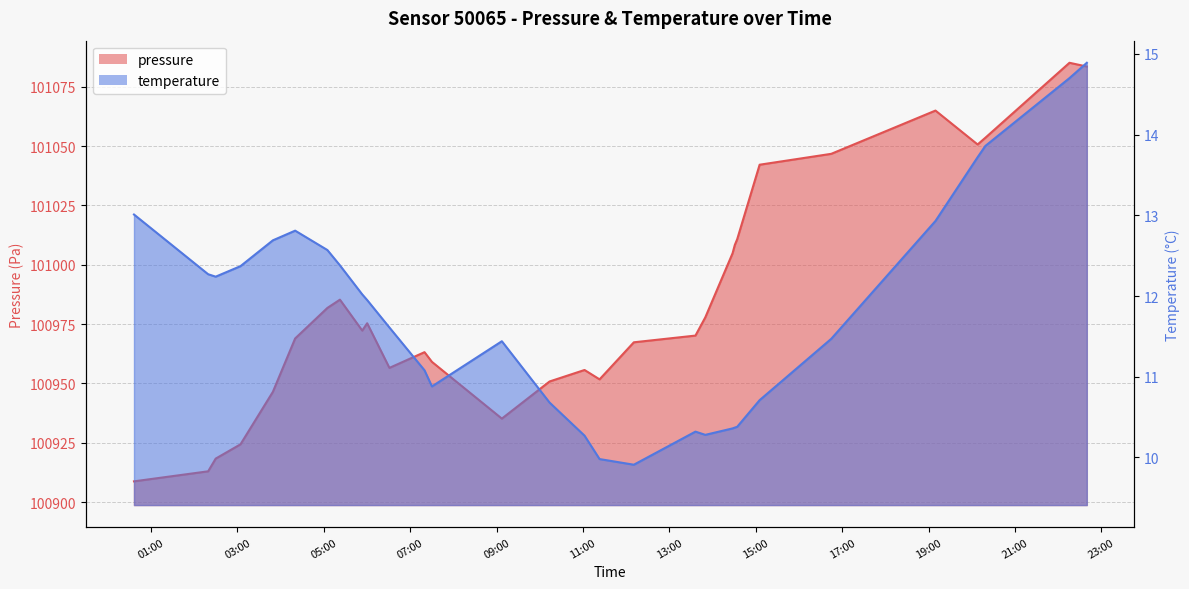

List the labels in order of temperature value, smallest first.

2023-06-19T12:10:35, 2023-06-19T11:22:59, 2023-06-19T11:02:06, 2023-06-19T13:49:52, 2023-06-19T13:36:10, 2023-06-19T14:27:46, 2023-06-19T14:30:50, 2023-06-19T14:34:10, 2023-06-19T10:13:32, 2023-06-19T15:05:19, 2023-06-19T07:30:08, 2023-06-19T07:19:48, 2023-06-19T09:07:15, 2023-06-19T16:44:49, 2023-06-19T06:31:04, 2023-06-19T06:00:10, 2023-06-19T05:53:19, 2023-06-19T02:29:44, 2023-06-19T02:19:16, 2023-06-19T03:04:10, 2023-06-19T05:22:19, 2023-06-19T05:04:53, 2023-06-19T03:49:09, 2023-06-19T04:20:07, 2023-06-19T19:09:35, 2023-06-19T00:36:15, 2023-06-19T20:08:07, 2023-06-19T20:18:55, 2023-06-19T22:15:43, 2023-06-19T22:39:50